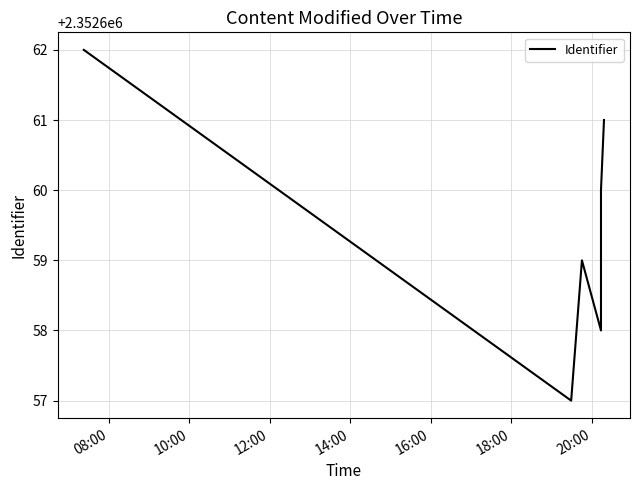

How many points are lower than both their immediate neighbors (excluding endpoints)?

2